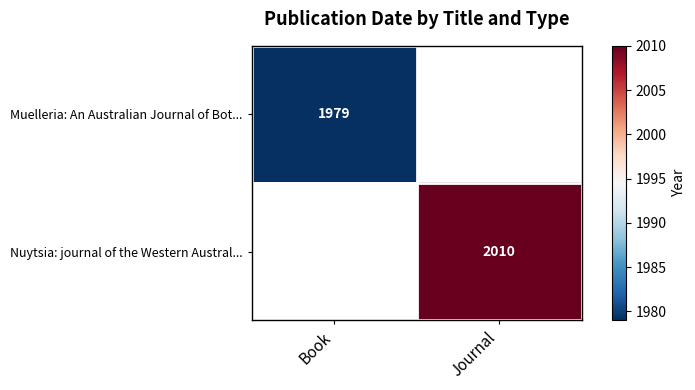

Is the value of Muelleria: An Australian Journal of Bot... at Book greater than the value of Nuytsia: journal of the Western Austral... at Journal?

No